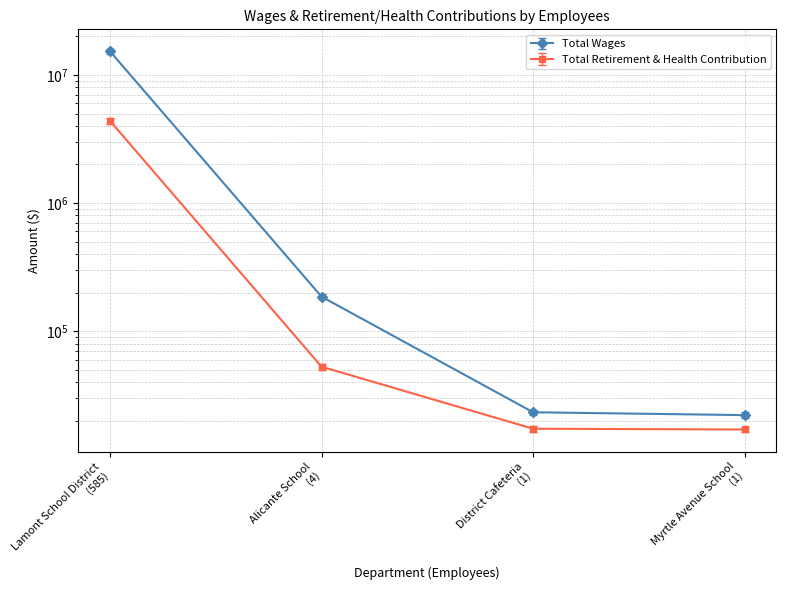

Is it true that Total Retirement & Health Contribution equals 17302 at District Cafeteria (1)?

True